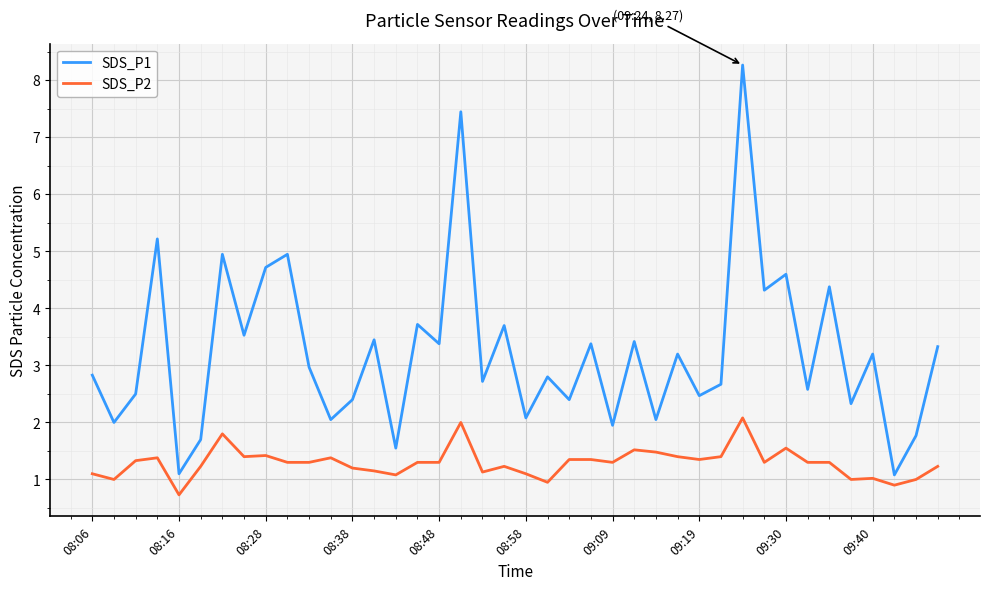

True or false: SDS_P2 has more than 1 interior local peaks.

True